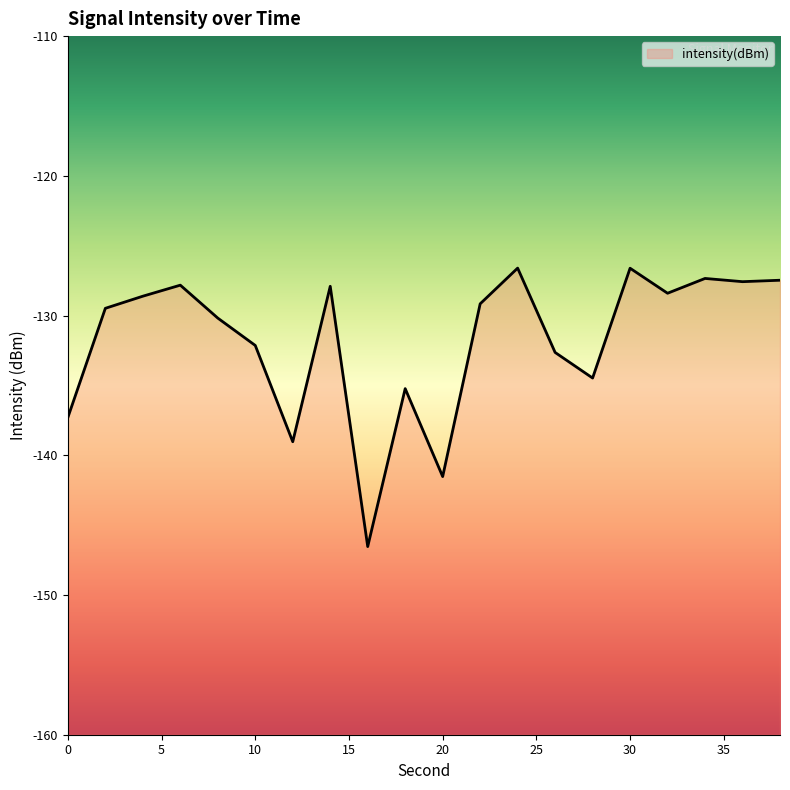

What is the greatest value displayed?

-126.6